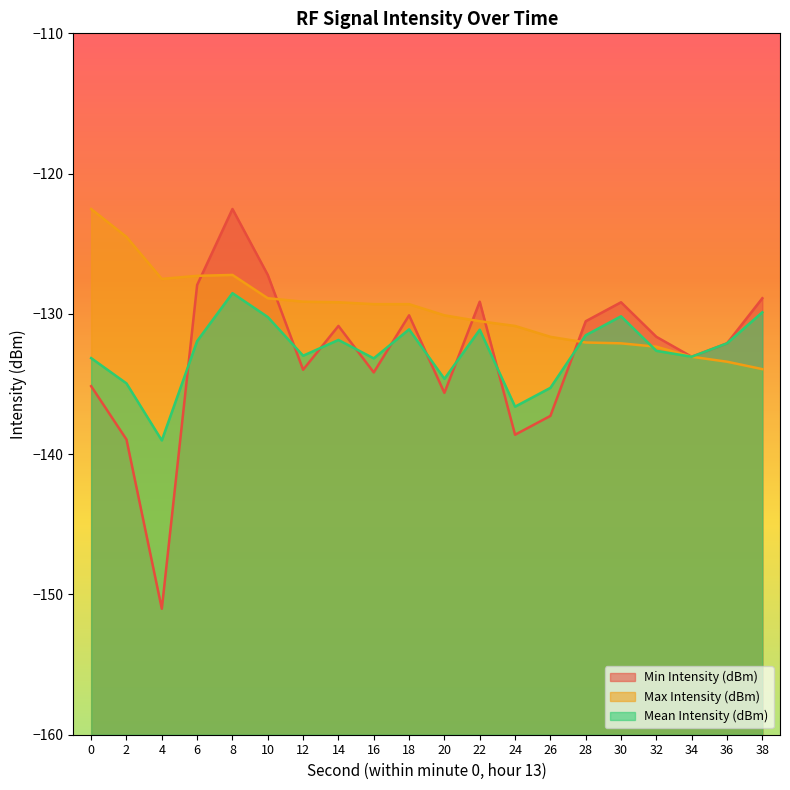

At which category does Mean Intensity (dBm) reach its first local valley?

4